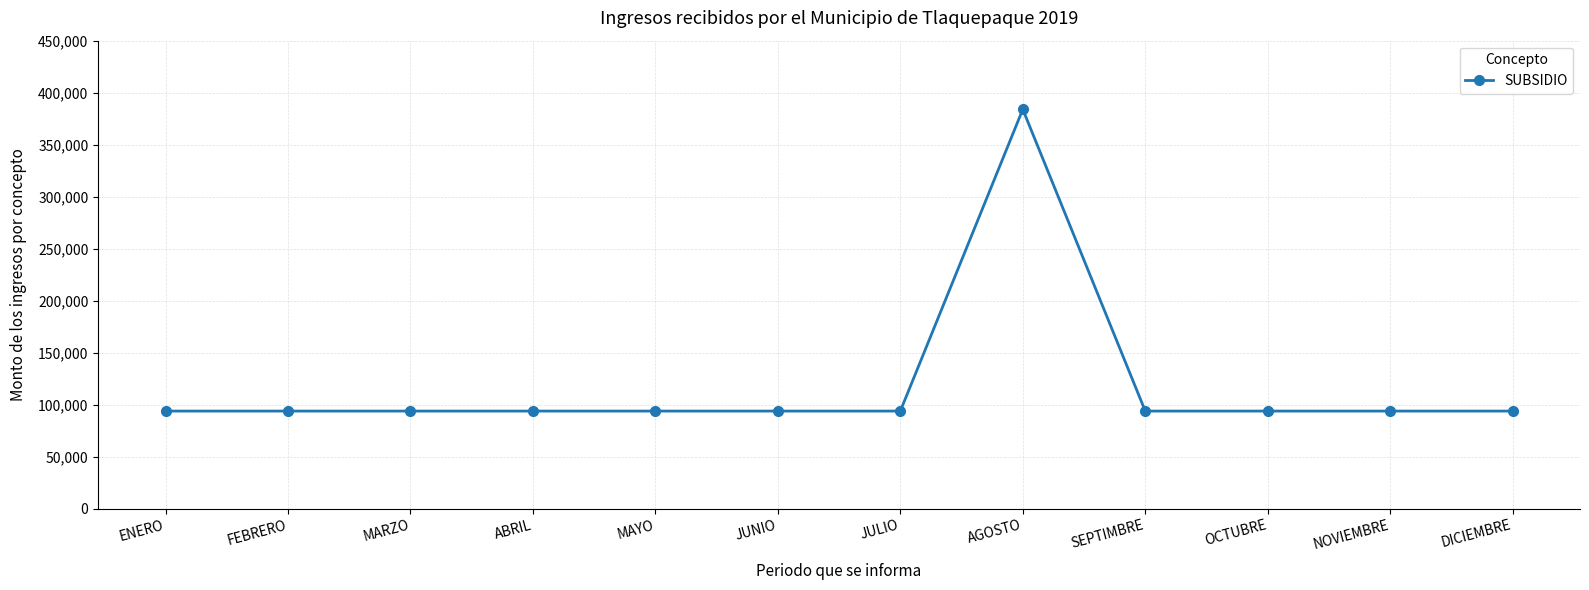

Read the value at MAYO.

93738.7